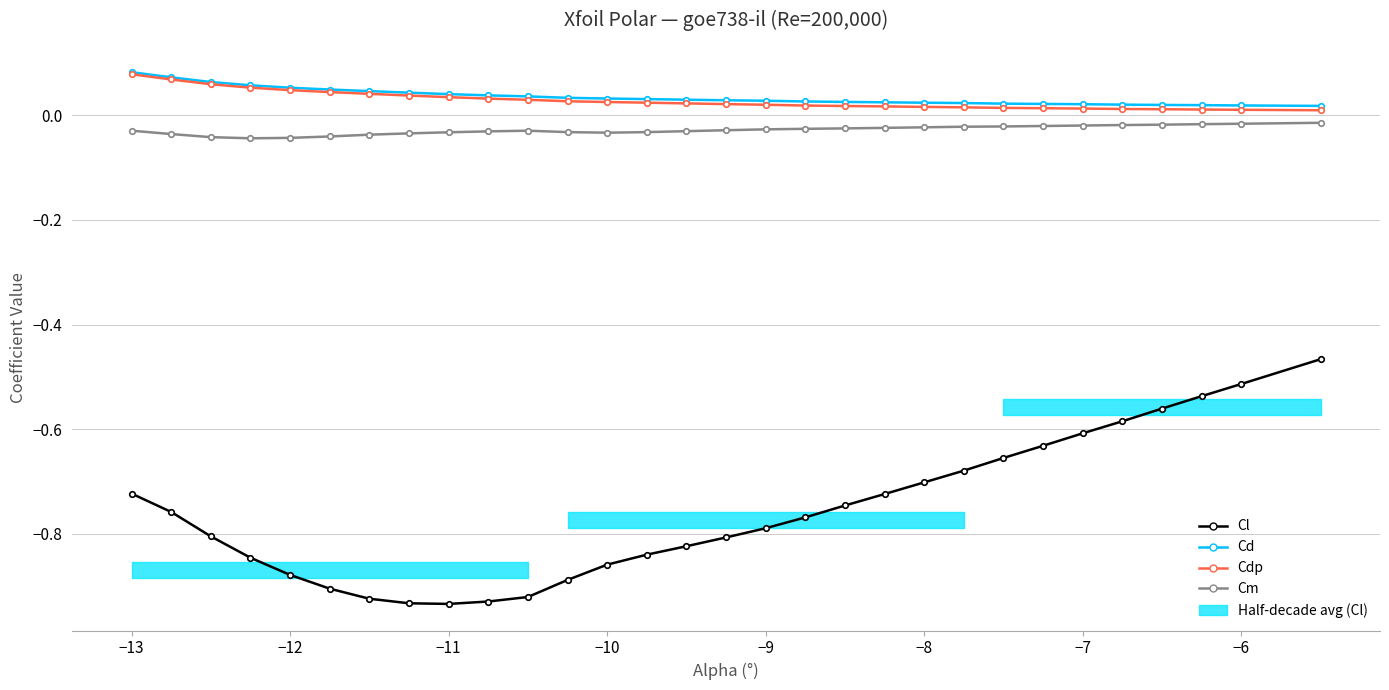

What value does the Cd series have at −12?

0.1